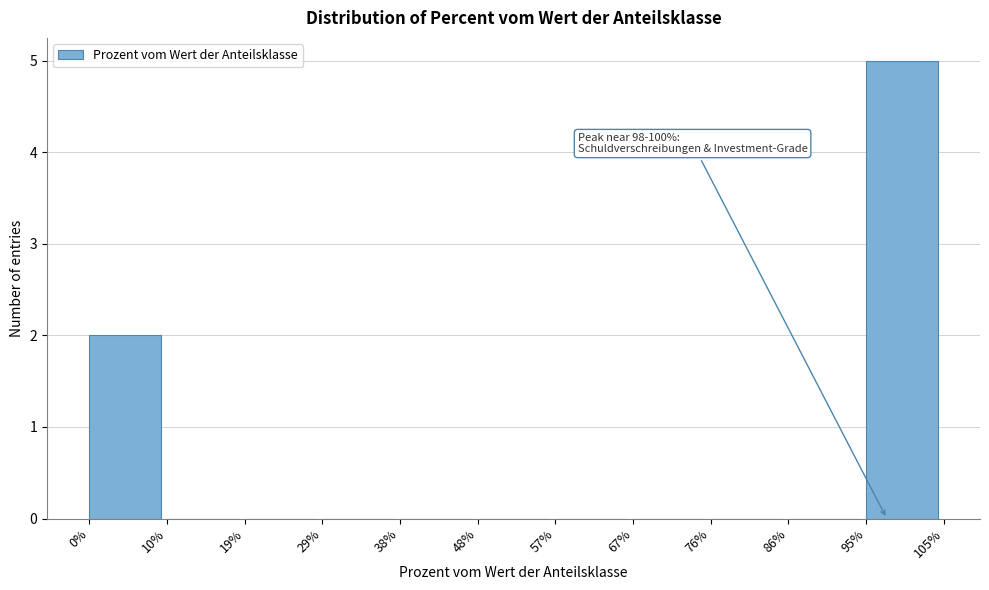

Which range on the x-axis has the tallest bar?

95% to 105%